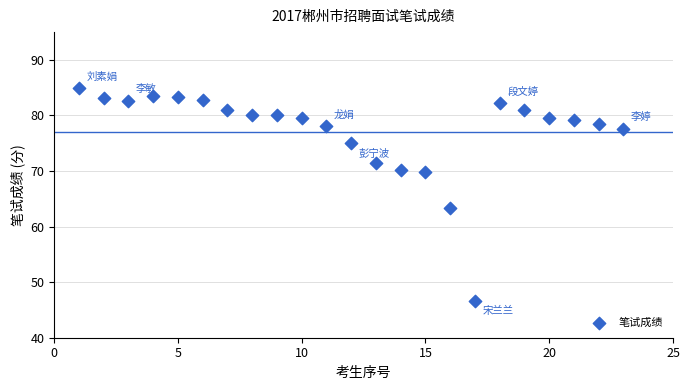

What Y value in the scatter plot is closest to 65?

63.3